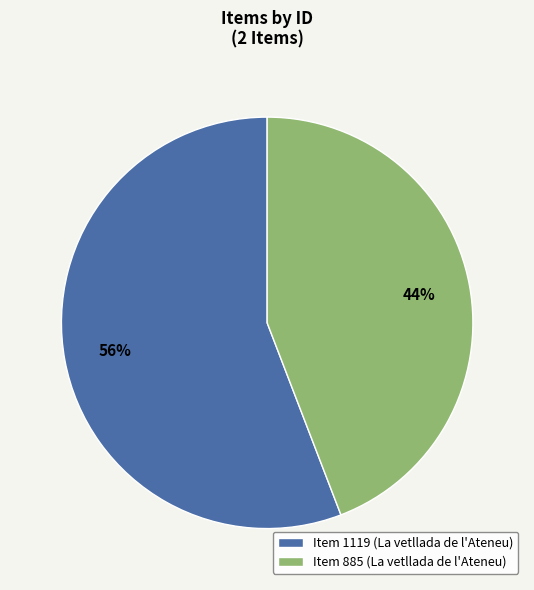

What is the smallest slice in the pie chart?

Item 885 (La vetllada de l'Ateneu)